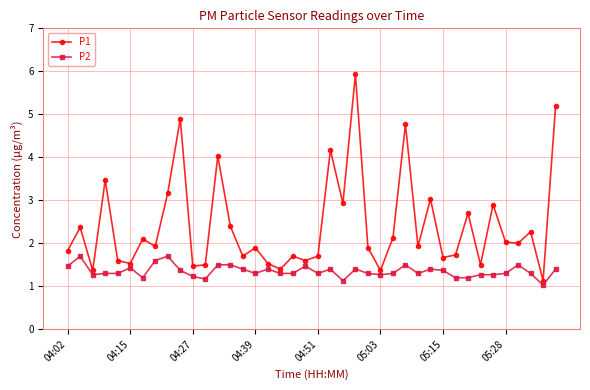

True or false: P2 and P1 cross at least once.

False